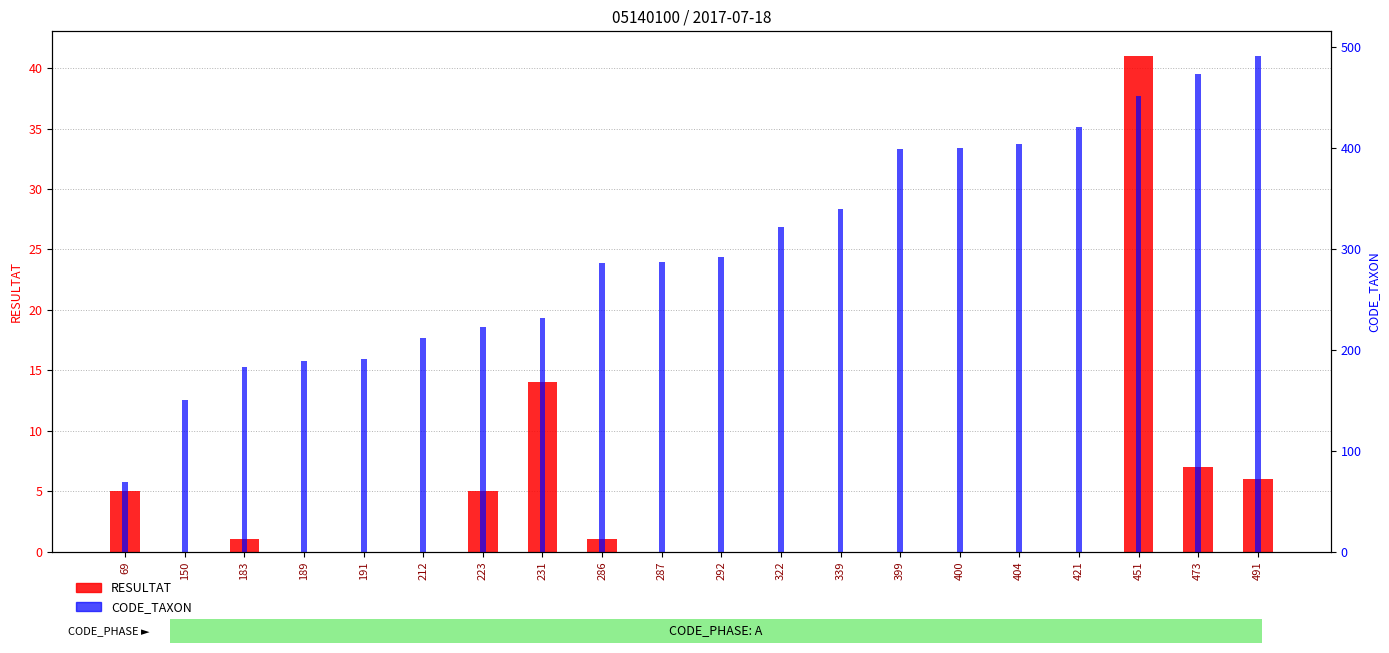

Reading left to right, transcribe all the data shown in this chart.

RESULTAT: 69=5	150=0	183=1	189=0	191=0	212=0	223=5	231=14	286=1	287=0	292=0	322=0	339=0	399=0	400=0	404=0	421=0	451=41	473=7	491=6
CODE_TAXON: 69=69	150=150	183=183	189=189	191=191	212=212	223=223	231=231	286=286	287=287	292=292	322=322	339=339	399=399	400=400	404=404	421=421	451=451	473=473	491=491